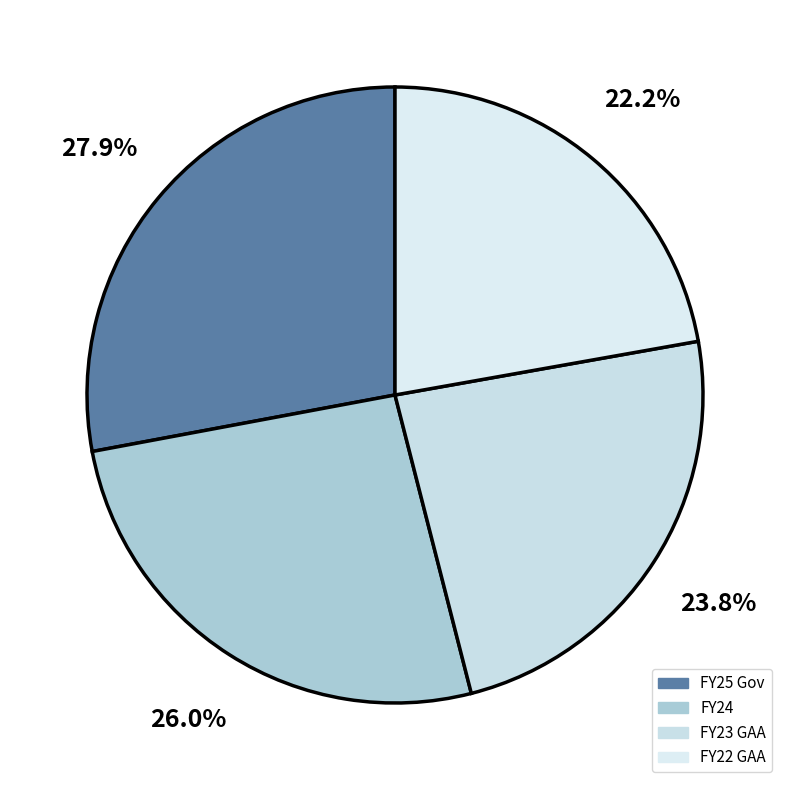

Combined, do FY25 Gov and FY23 GAA account for over 50%?

Yes